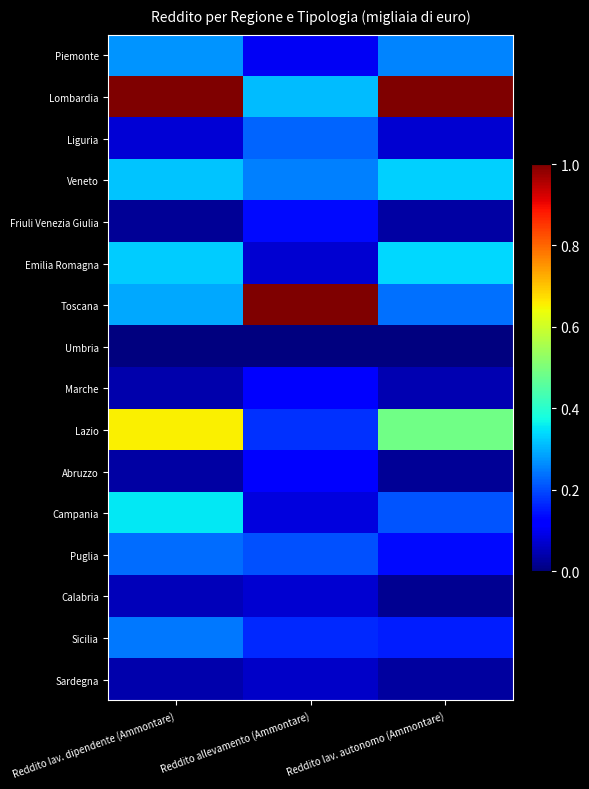

Reading left to right, extract all data points from this chart.

Piemonte: Reddito lav. dipendente (Ammontare)=0.3	Reddito allevamento (Ammontare)=0.1	Reddito lav. autonomo (Ammontare)=0.3
Lombardia: Reddito lav. dipendente (Ammontare)=1.0	Reddito allevamento (Ammontare)=0.3	Reddito lav. autonomo (Ammontare)=1.0
Liguria: Reddito lav. dipendente (Ammontare)=0.1	Reddito allevamento (Ammontare)=0.2	Reddito lav. autonomo (Ammontare)=0.1
Veneto: Reddito lav. dipendente (Ammontare)=0.3	Reddito allevamento (Ammontare)=0.3	Reddito lav. autonomo (Ammontare)=0.3
Friuli Venezia Giulia: Reddito lav. dipendente (Ammontare)=0.0	Reddito allevamento (Ammontare)=0.1	Reddito lav. autonomo (Ammontare)=0.0
Emilia Romagna: Reddito lav. dipendente (Ammontare)=0.3	Reddito allevamento (Ammontare)=0.1	Reddito lav. autonomo (Ammontare)=0.3
Toscana: Reddito lav. dipendente (Ammontare)=0.3	Reddito allevamento (Ammontare)=1.0	Reddito lav. autonomo (Ammontare)=0.2
Umbria: Reddito lav. dipendente (Ammontare)=0.0	Reddito allevamento (Ammontare)=0.0	Reddito lav. autonomo (Ammontare)=0.0
Marche: Reddito lav. dipendente (Ammontare)=0.0	Reddito allevamento (Ammontare)=0.1	Reddito lav. autonomo (Ammontare)=0.0
Lazio: Reddito lav. dipendente (Ammontare)=0.7	Reddito allevamento (Ammontare)=0.2	Reddito lav. autonomo (Ammontare)=0.5
Abruzzo: Reddito lav. dipendente (Ammontare)=0.0	Reddito allevamento (Ammontare)=0.1	Reddito lav. autonomo (Ammontare)=0.0
Campania: Reddito lav. dipendente (Ammontare)=0.4	Reddito allevamento (Ammontare)=0.1	Reddito lav. autonomo (Ammontare)=0.2
Puglia: Reddito lav. dipendente (Ammontare)=0.2	Reddito allevamento (Ammontare)=0.2	Reddito lav. autonomo (Ammontare)=0.1
Calabria: Reddito lav. dipendente (Ammontare)=0.1	Reddito allevamento (Ammontare)=0.1	Reddito lav. autonomo (Ammontare)=0.0
Sicilia: Reddito lav. dipendente (Ammontare)=0.2	Reddito allevamento (Ammontare)=0.2	Reddito lav. autonomo (Ammontare)=0.2
Sardegna: Reddito lav. dipendente (Ammontare)=0.0	Reddito allevamento (Ammontare)=0.1	Reddito lav. autonomo (Ammontare)=0.0